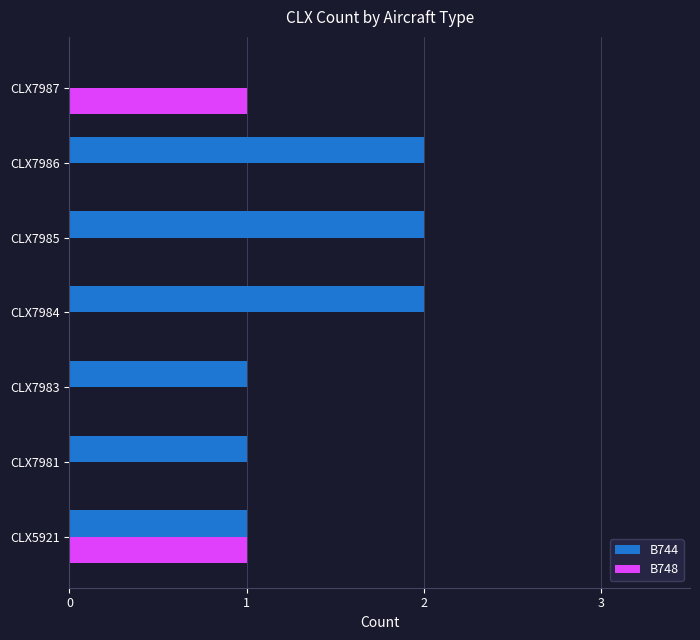

Count the B748 values in the range 0 to 1.

7